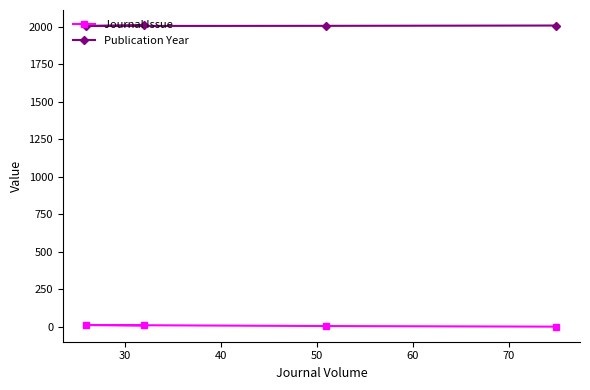

What is the lowest value of the Publication Year series?

2004